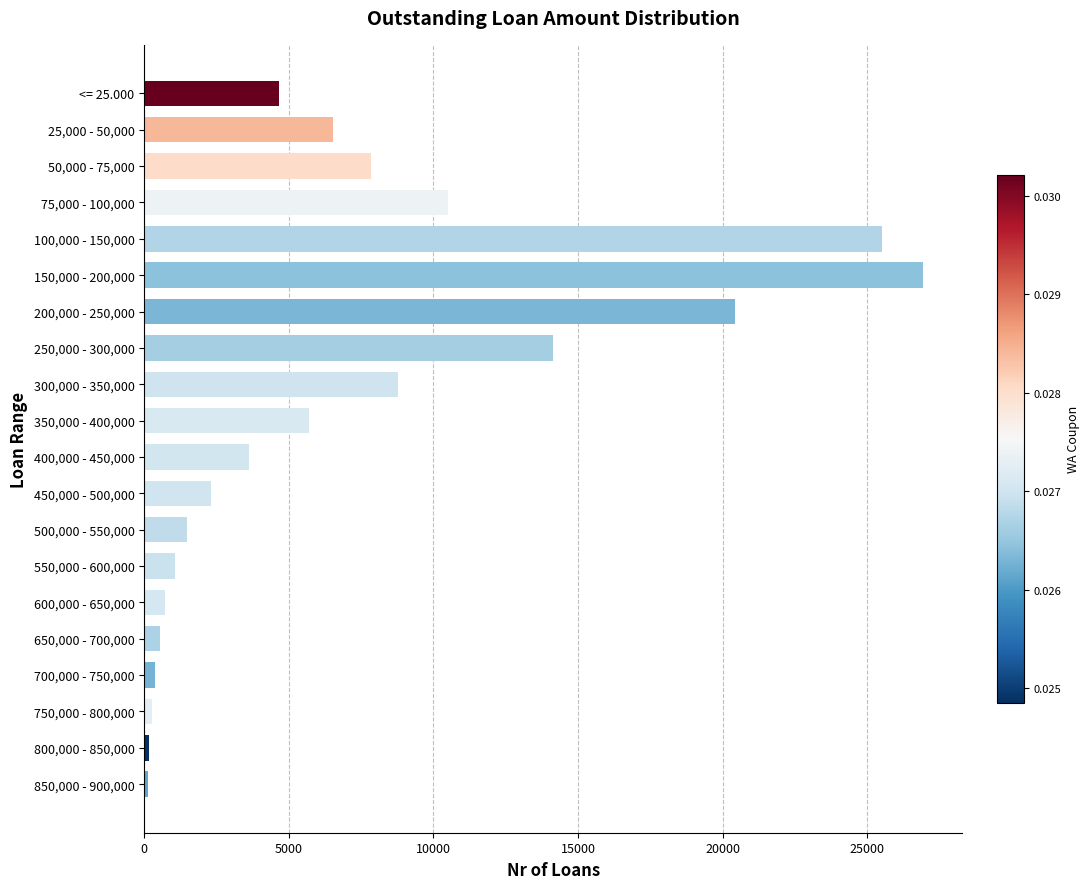

Between 400,000 - 450,000 and 350,000 - 400,000, which is larger?

350,000 - 400,000